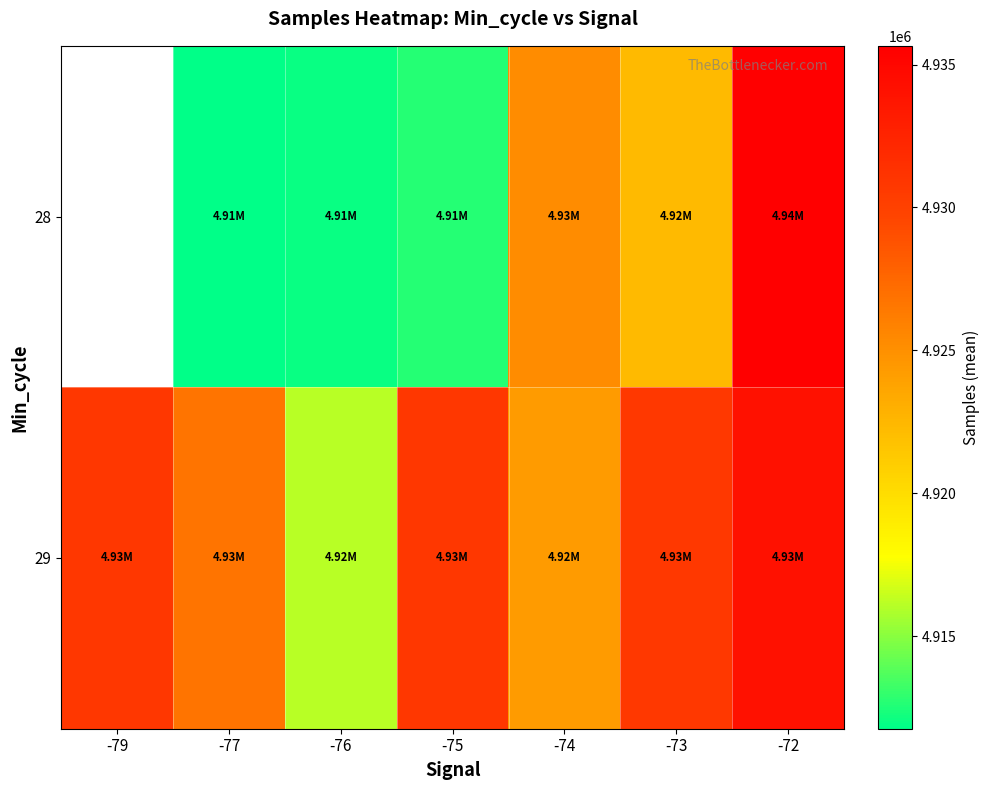

How many values in the 28 series exceed 4912039?

4